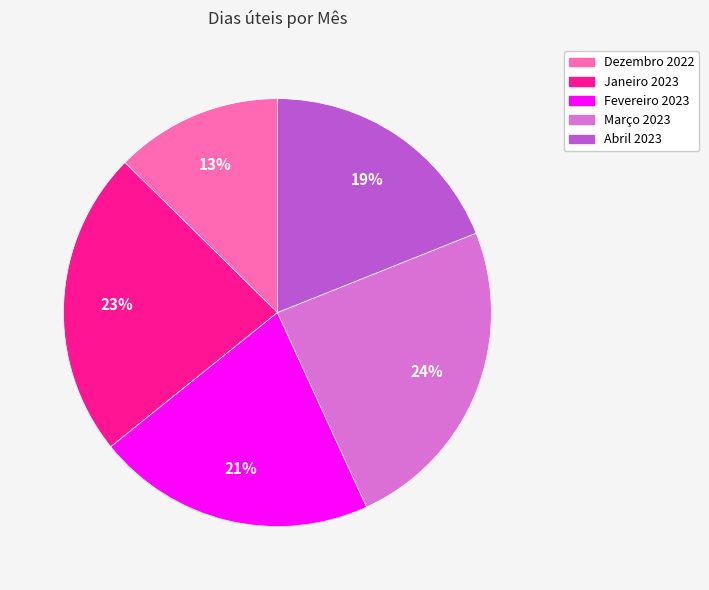

How many slices are in this pie chart?

5